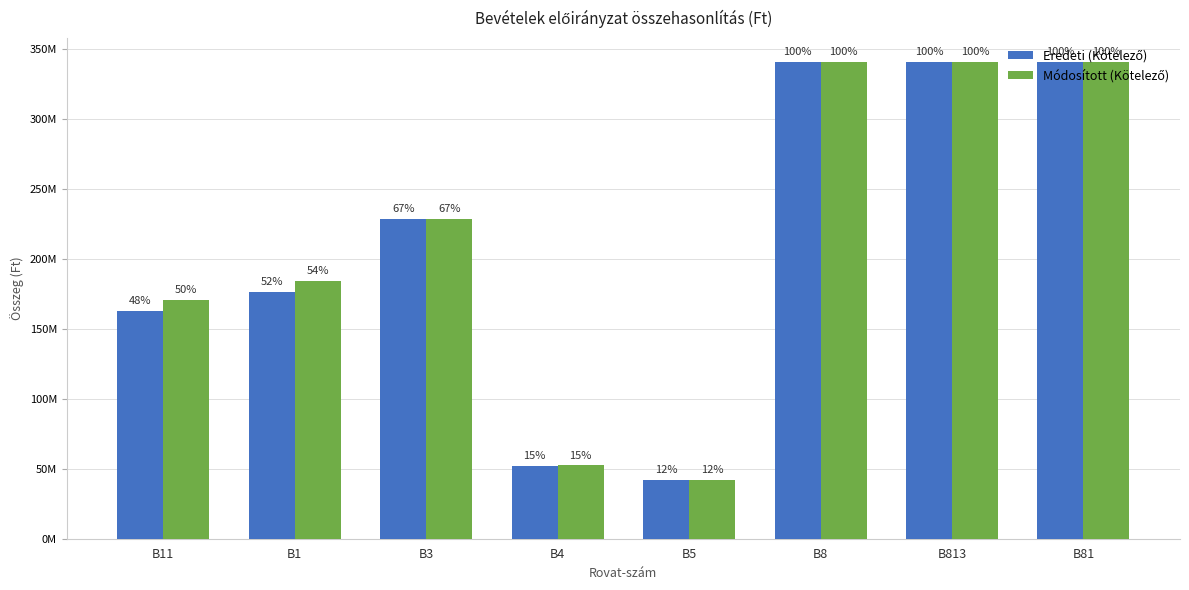

Are the bars grouped side by side (vs. stacked)?

Yes